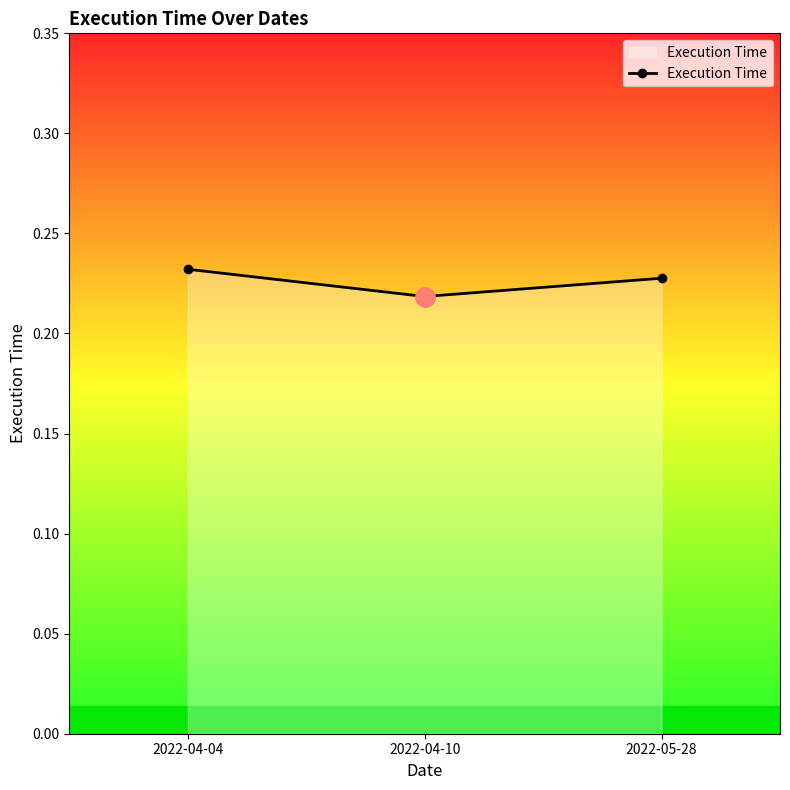

Does the chart have visible grid lines?

No